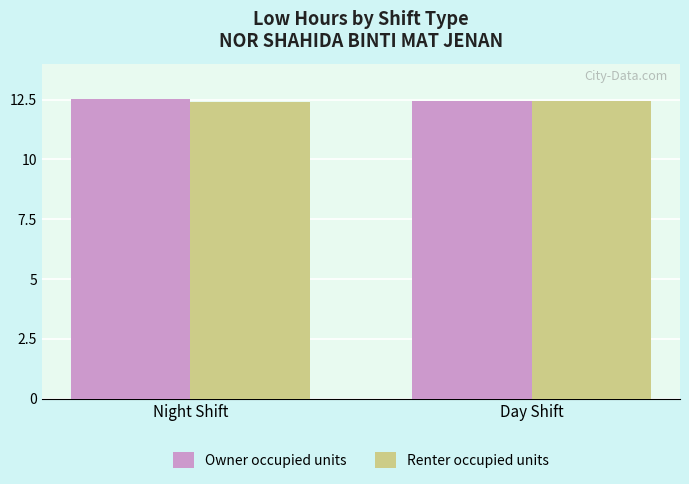

True or false: Renter occupied units has a value of 19.0 at Night Shift.

False